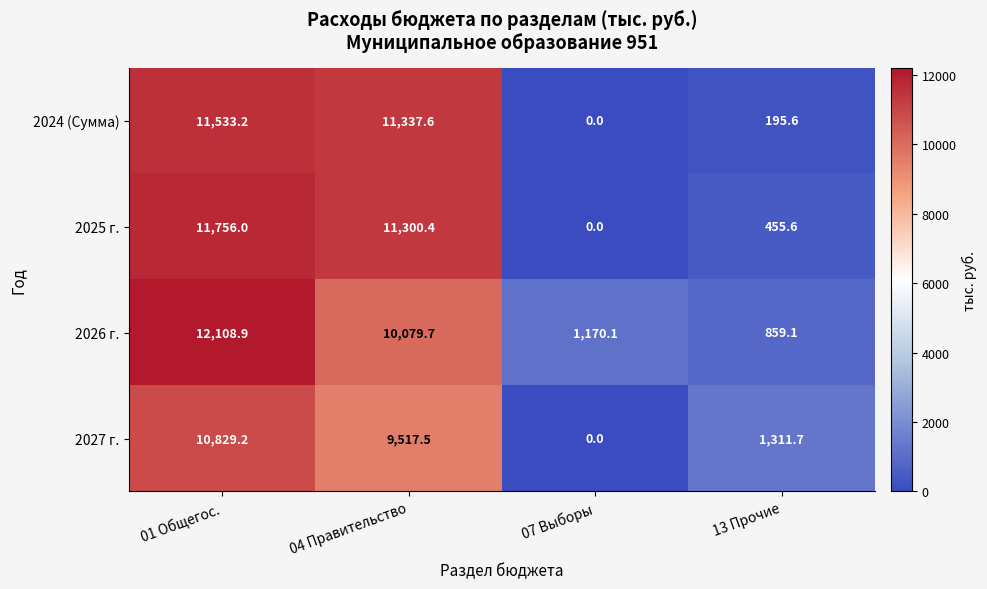

At which label is 2027 г. closest to 5414?

13 Прочие